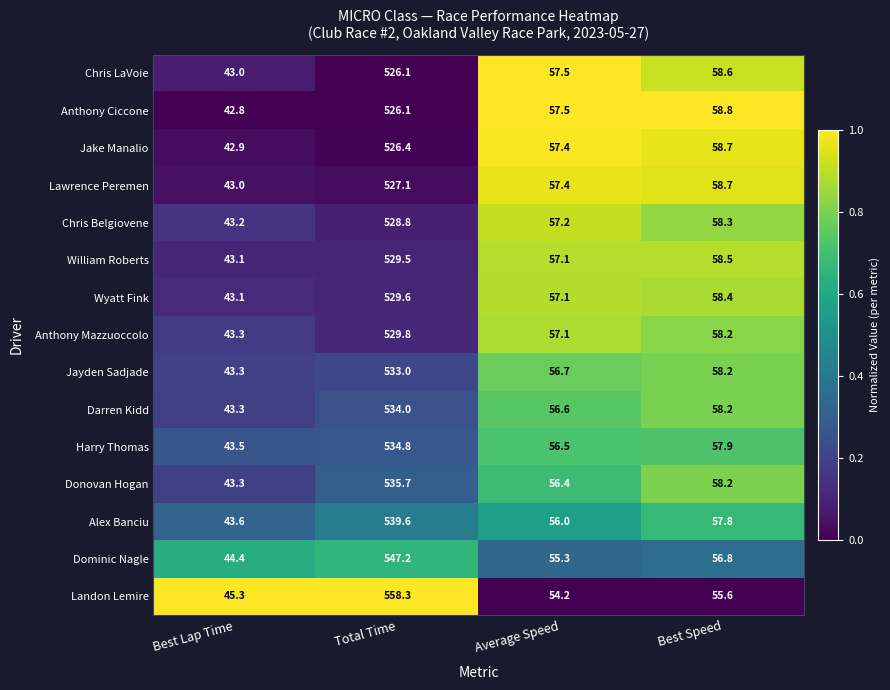

What is the difference between the highest and lowest values at Best Lap Time?

2.5